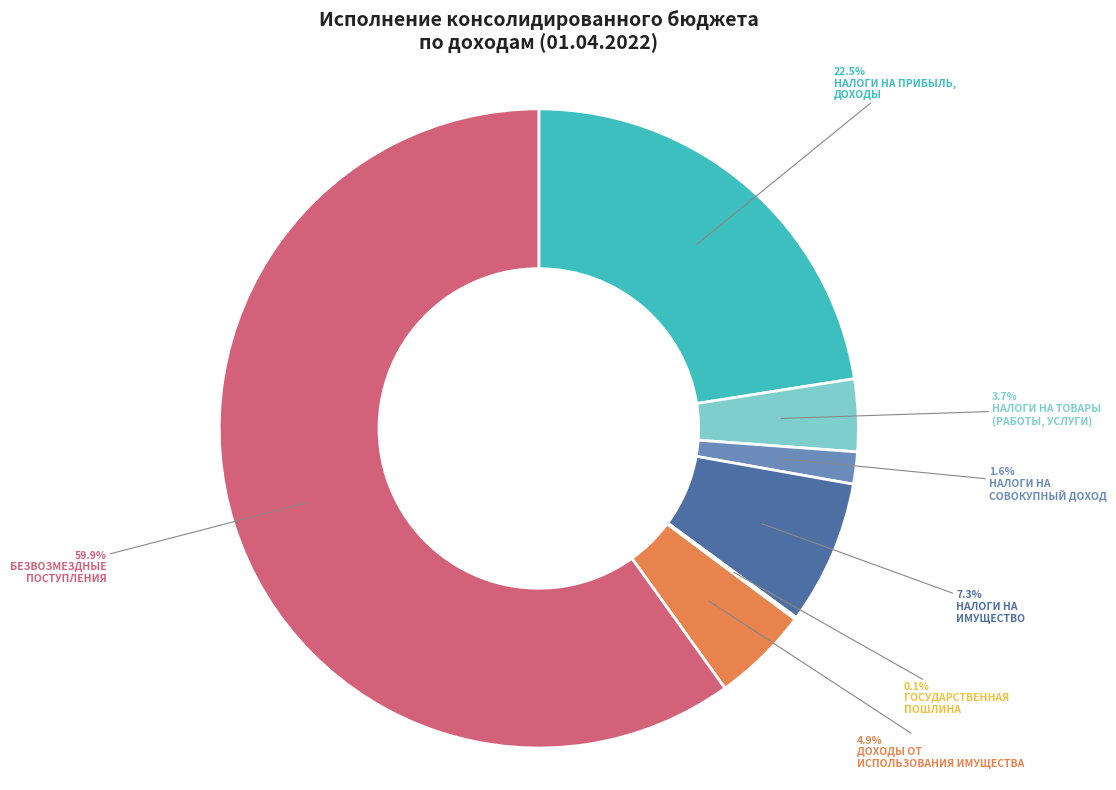

Count the number of slices in the pie.

7